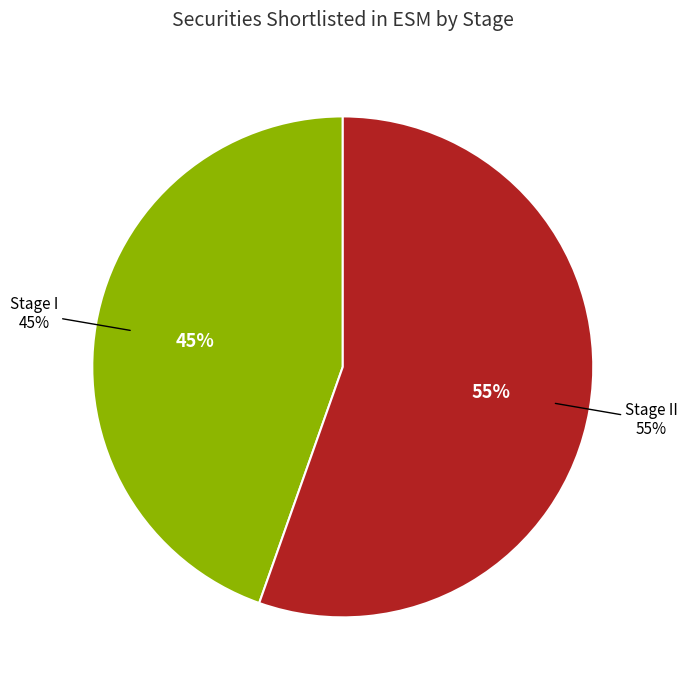

Is it true that Stage II is 44% of the pie?

False